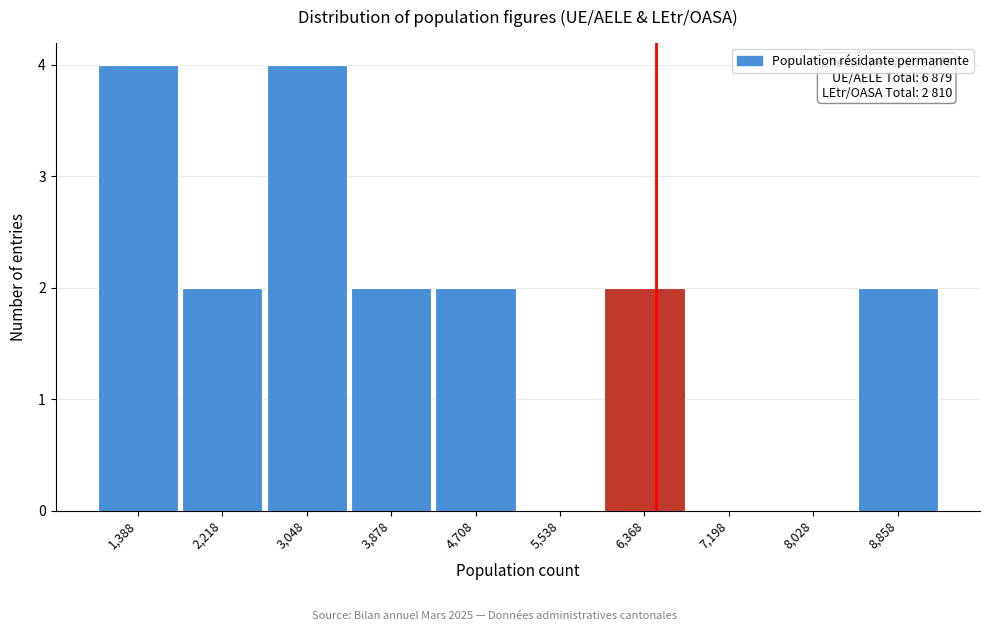

Reading left to right, extract all data points from this chart.

1,388=4	2,218=2	3,048=4	3,878=2	4,708=2	5,538=0	6,368=2	7,198=0	8,028=0	8,858=2